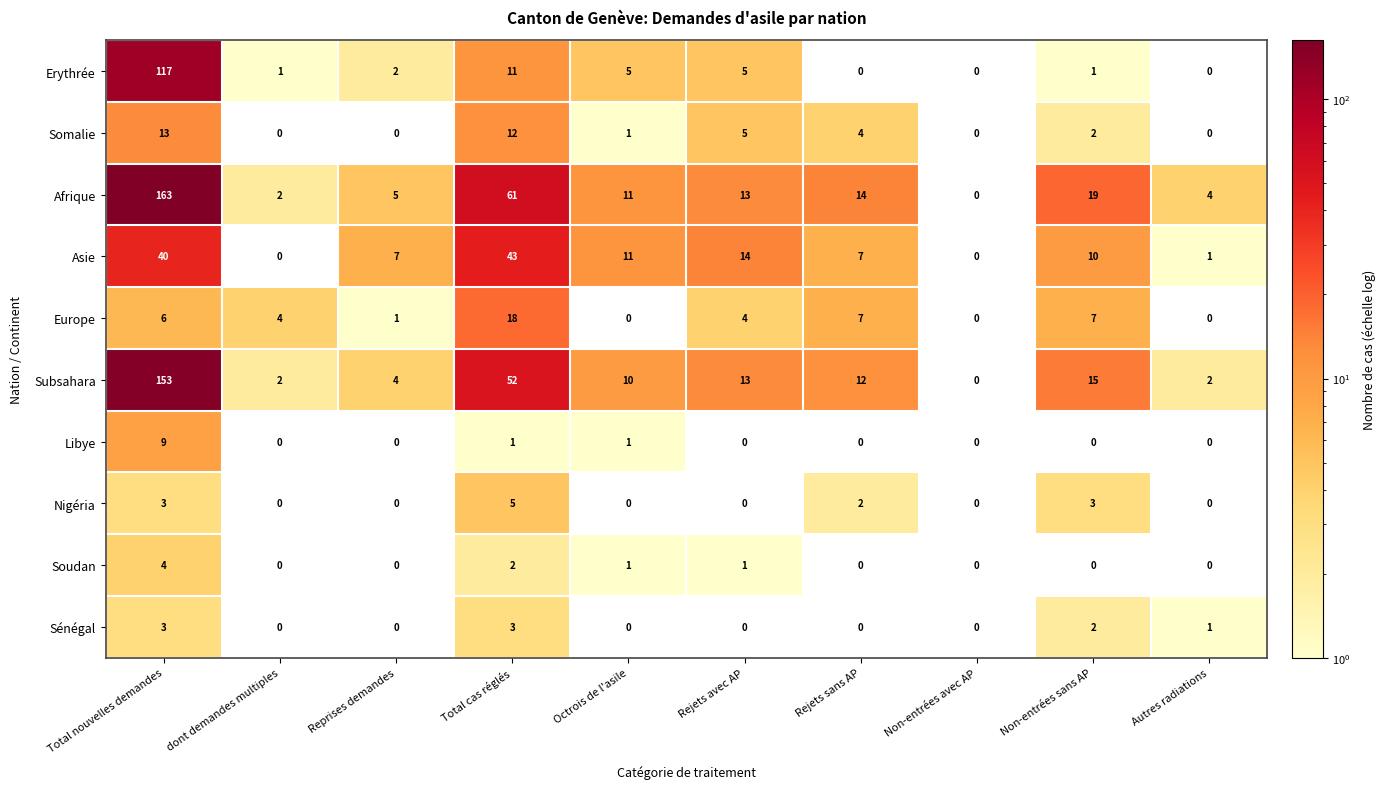

What is the spread (max minus min) of values at Non-entrées sans AP?

19